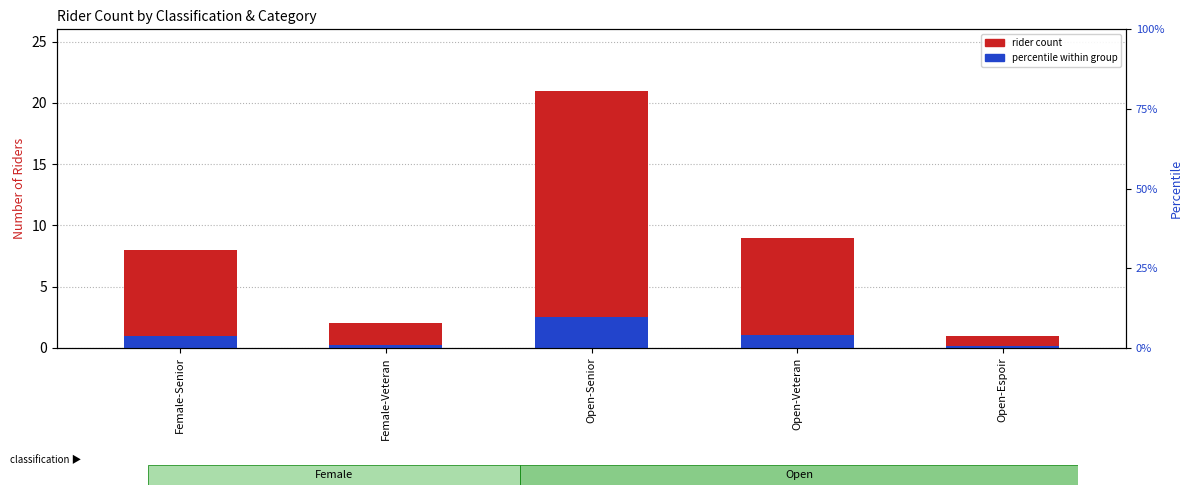

What is the change in value from Female-Senior to Open-Espoir?

-7